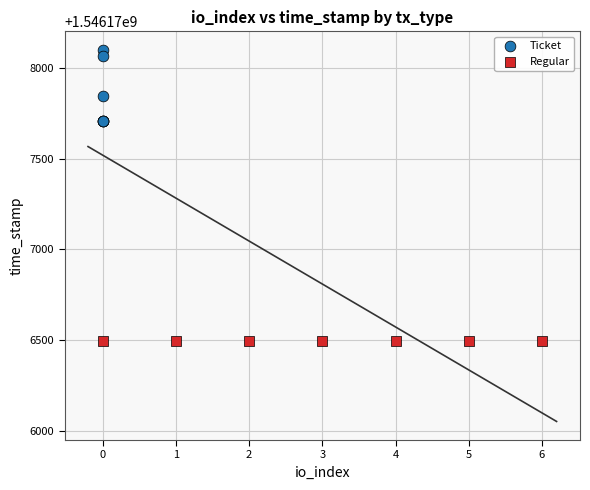

What are all the series names shown in the legend?

Ticket, Regular